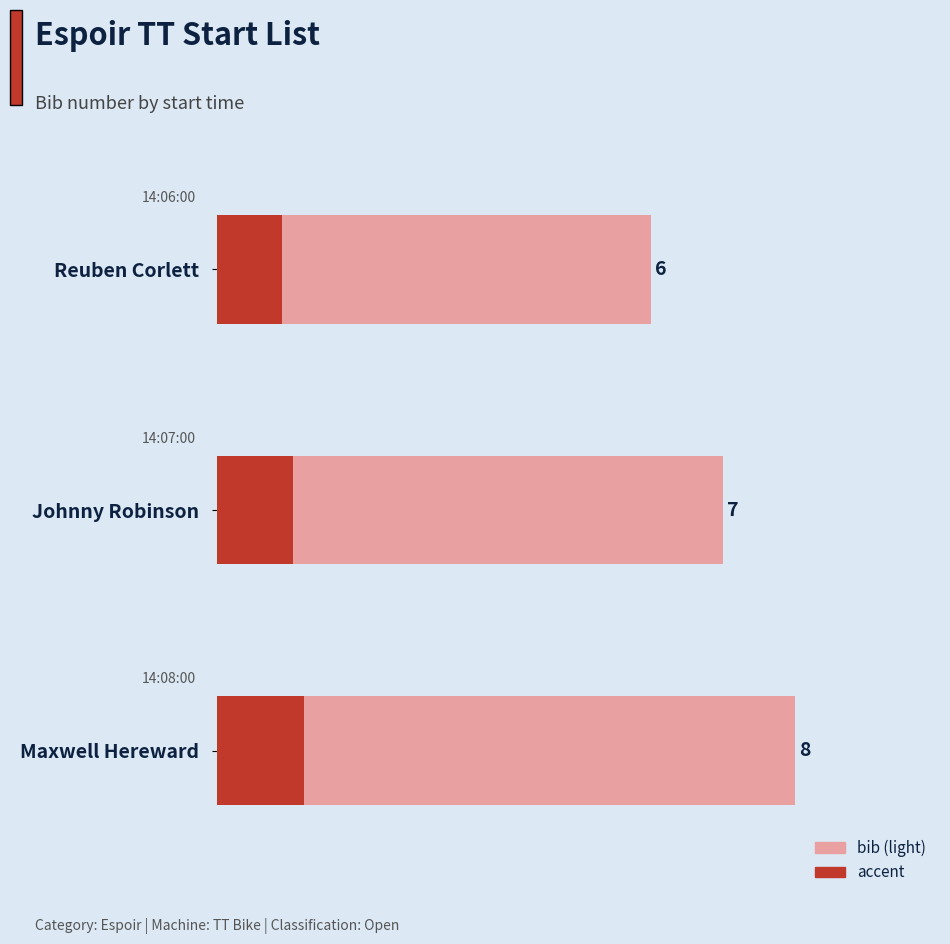

Reading left to right, what are all the values shown in this chart?

6	7	8